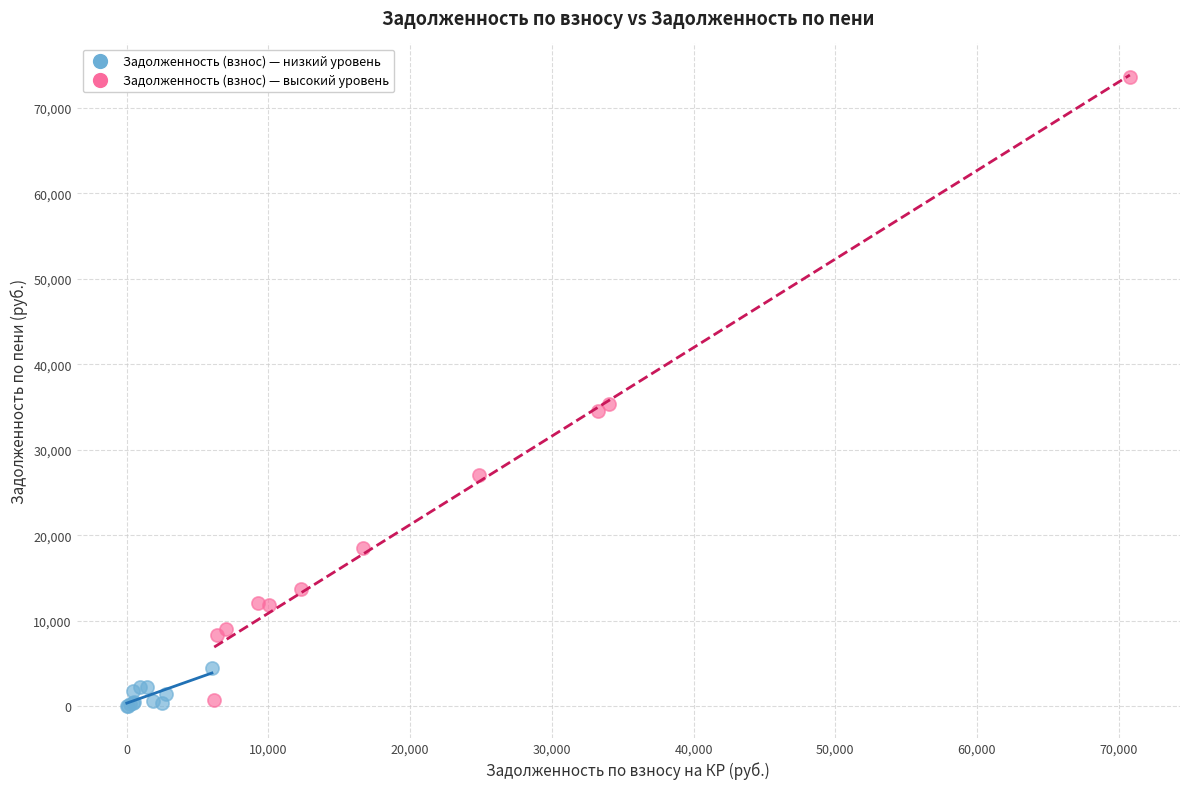

Which series contains the highest Y value?

Задолженность (взнос) — высокий уровень